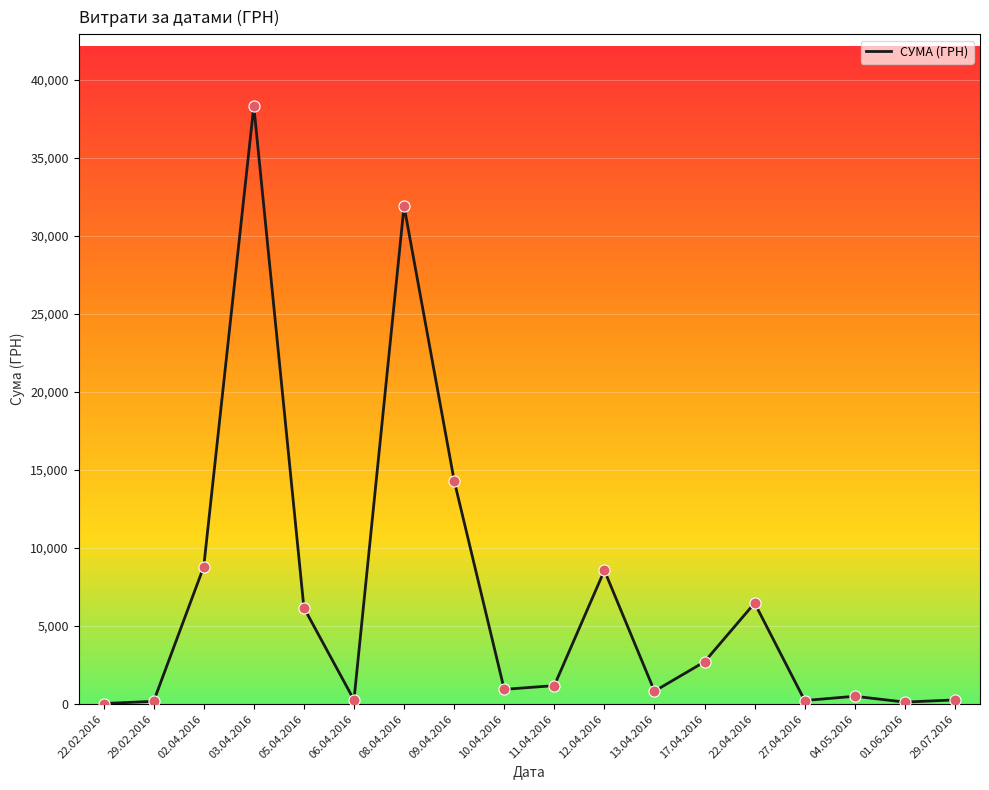

What is the change in value from 03.04.2016 to 29.07.2016?

-38033.0